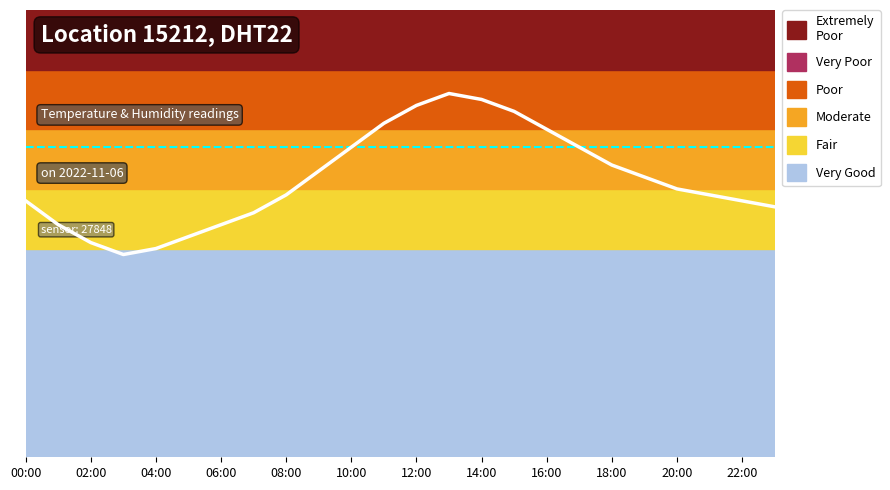

Is it true that humidity (scaled) equals 8.6 at 02:00?

False